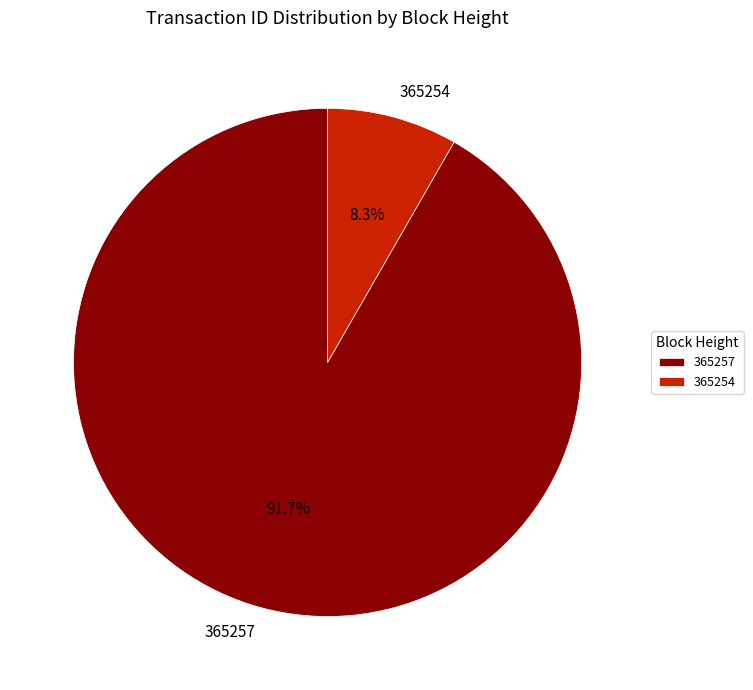

True or false: 365257 accounts for 99% of the total.

False